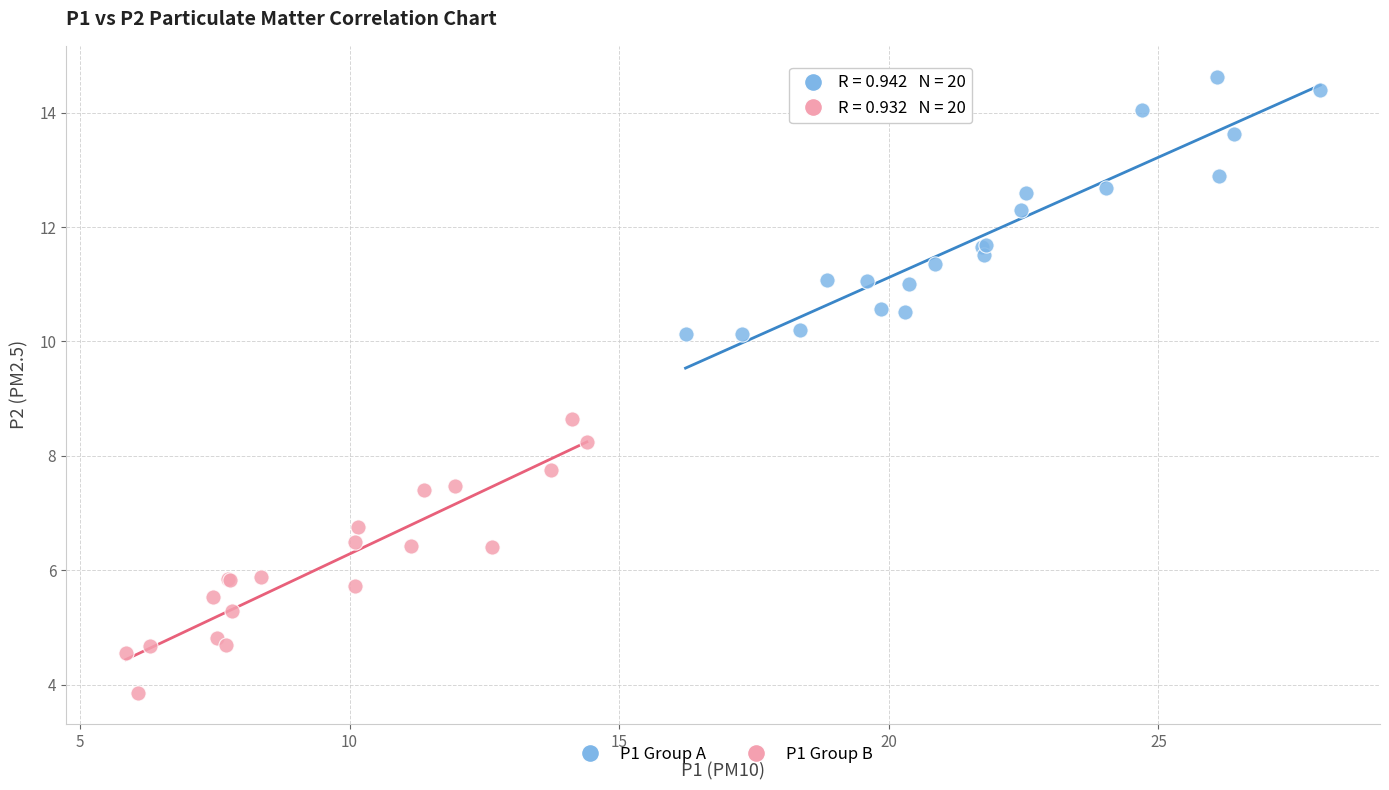

What are all the series names shown in the legend?

P1 Group A, P1 Group B